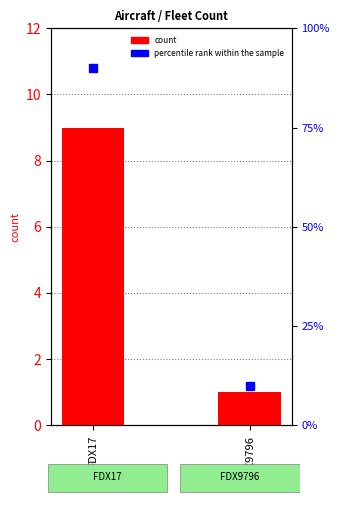

What is the value of the count bar at the 2nd from the left?

1